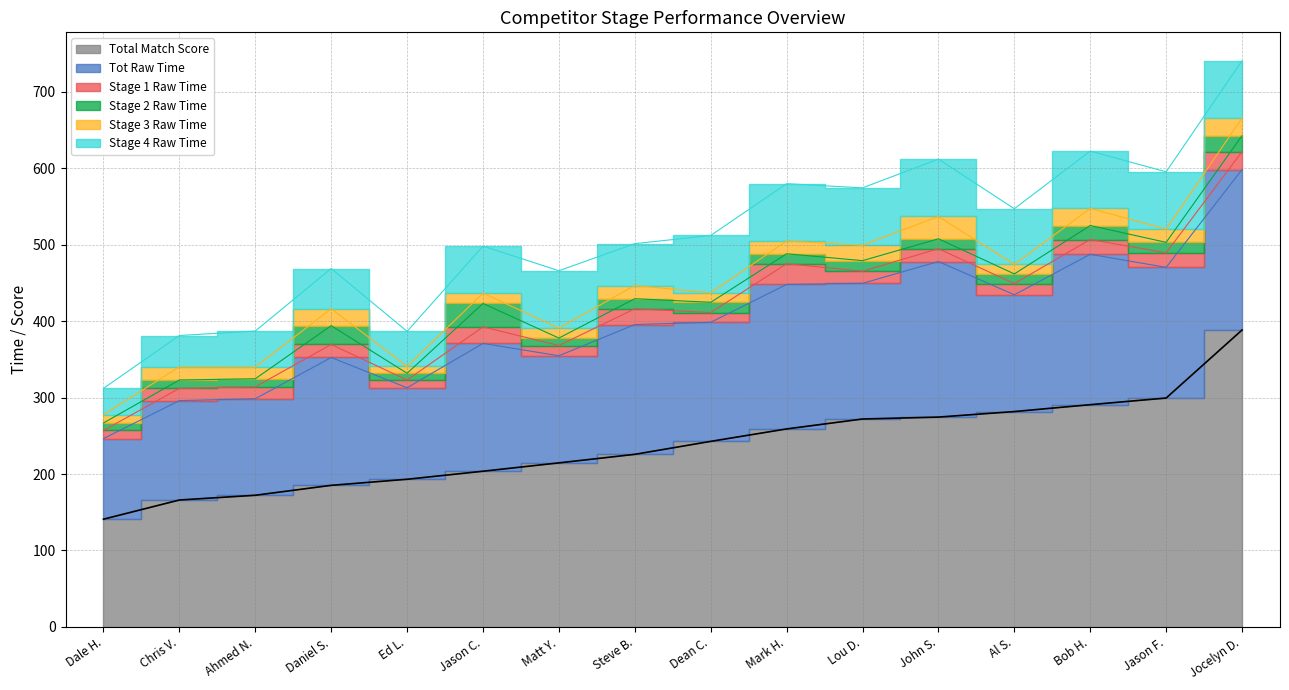

What is the label of the 3rd point from the left?

Ahmed N.